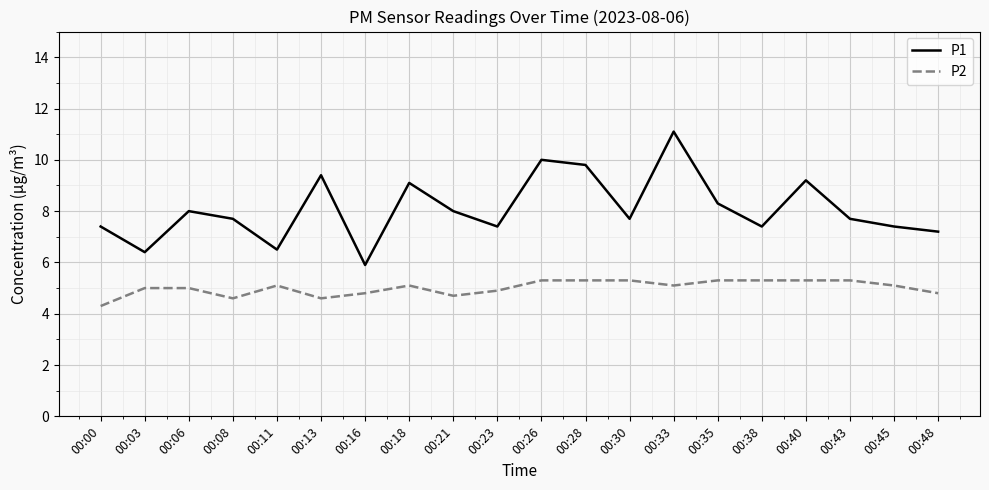

True or false: P1 has a value of 1.8 at 00:11.

False